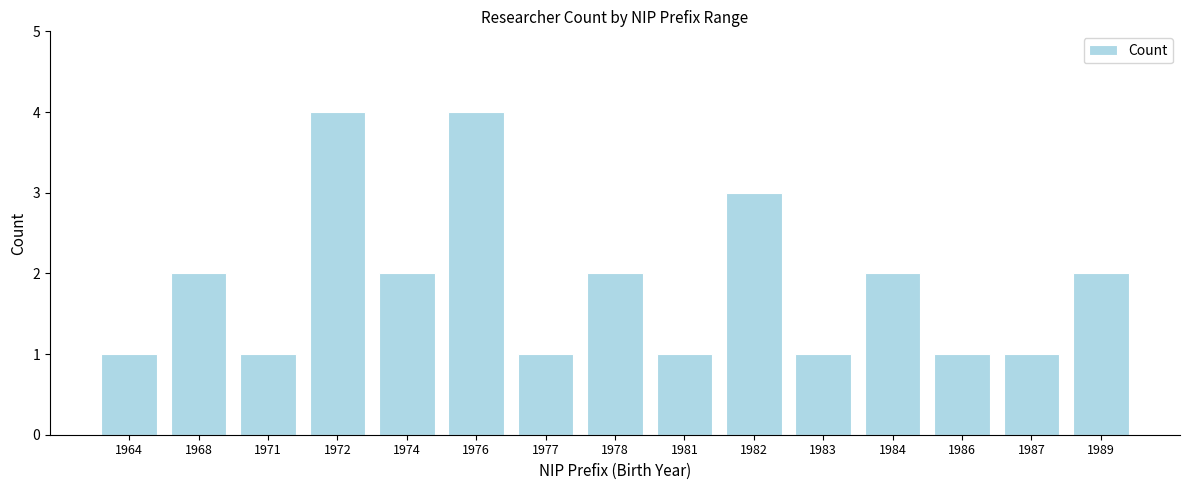

What is the average value?

2